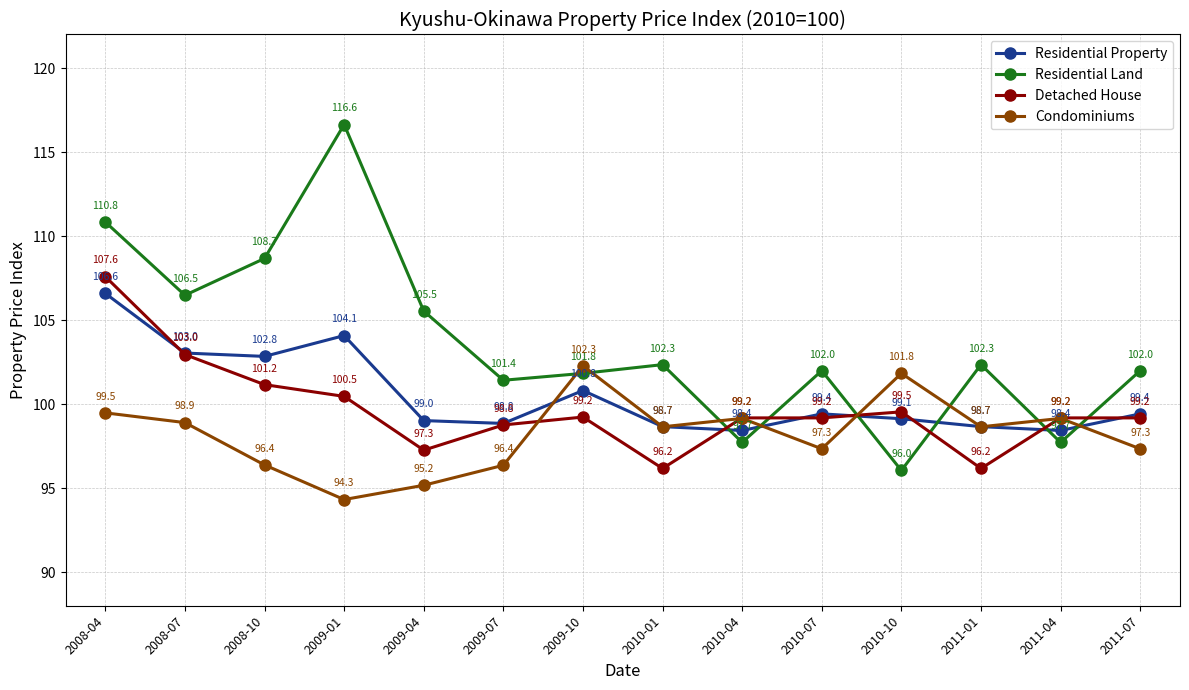

What is the value of the Detached House point at the 5th from the left?

97.3